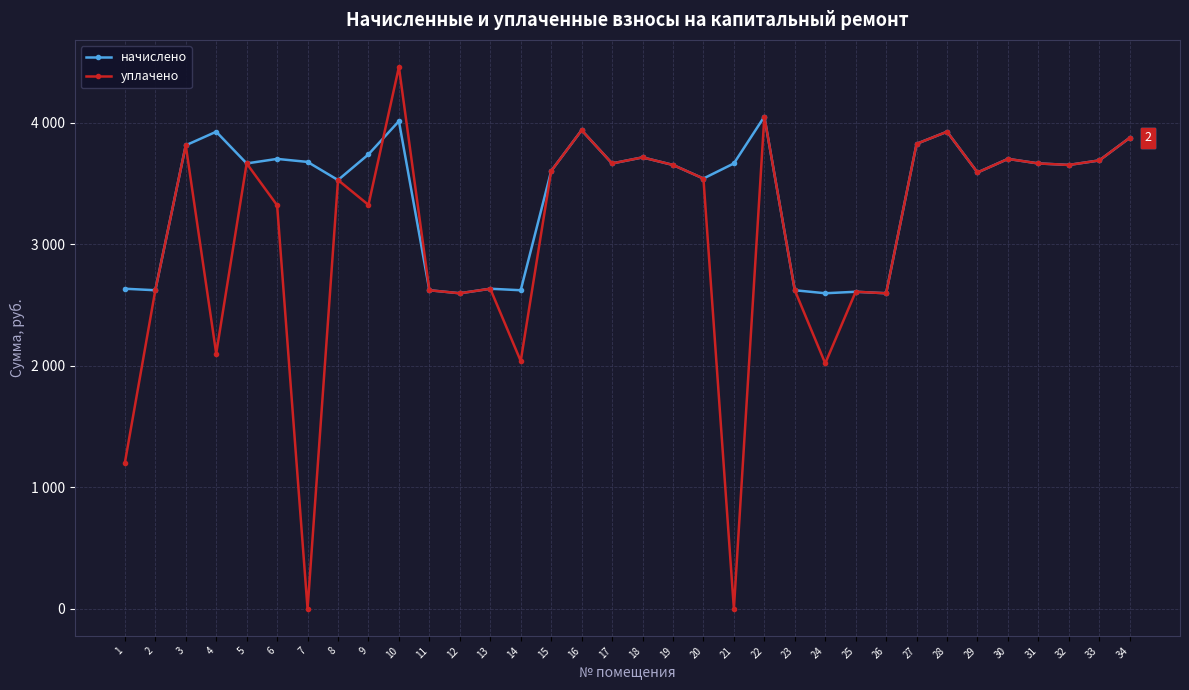

At which label does начислено first exceed 3663?

3